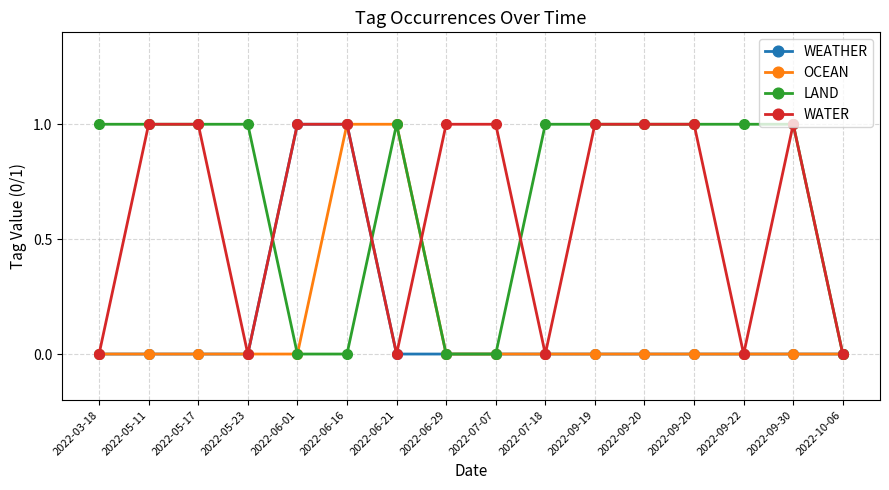

Is the value of WATER at 2022-06-16 greater than the value of WEATHER at 2022-09-20?

Yes